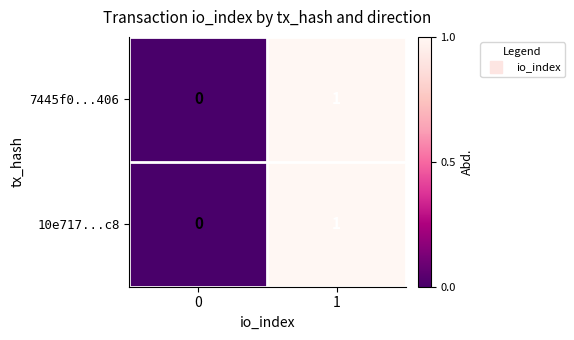

Reading left to right, what are all the values shown in this chart?

7445f0...406: 0	1
10e717...c8: 0	1